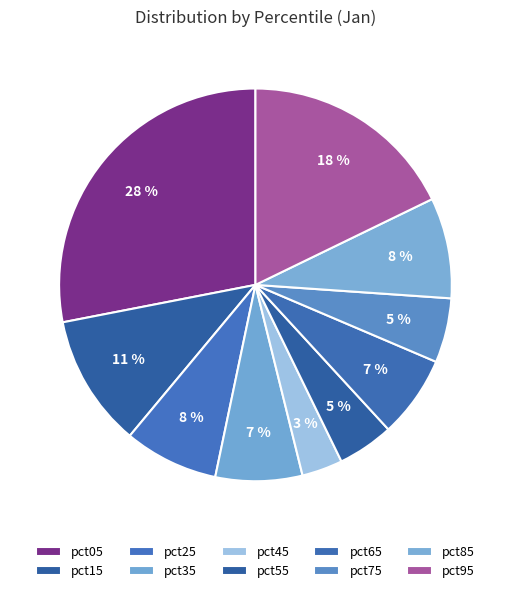

Is there any slice that represents more than half of the pie?

No